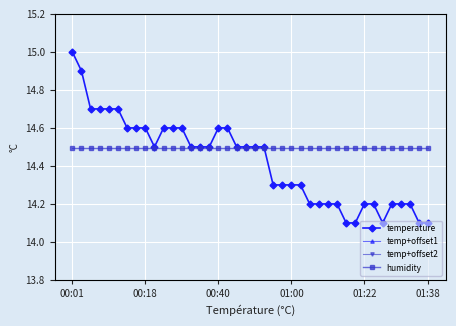

How many lines are shown in the chart?

4